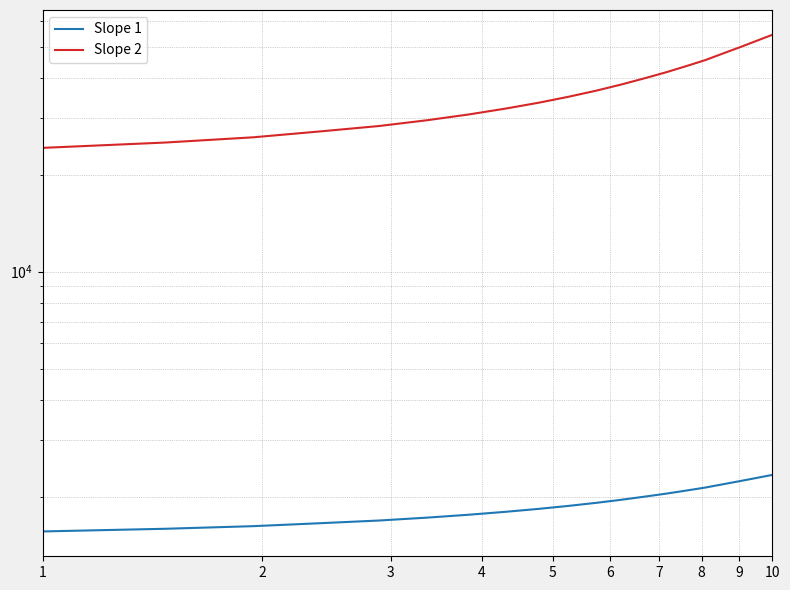

What is the value of the Slope 2 point at the 10th from the left?

35005.7